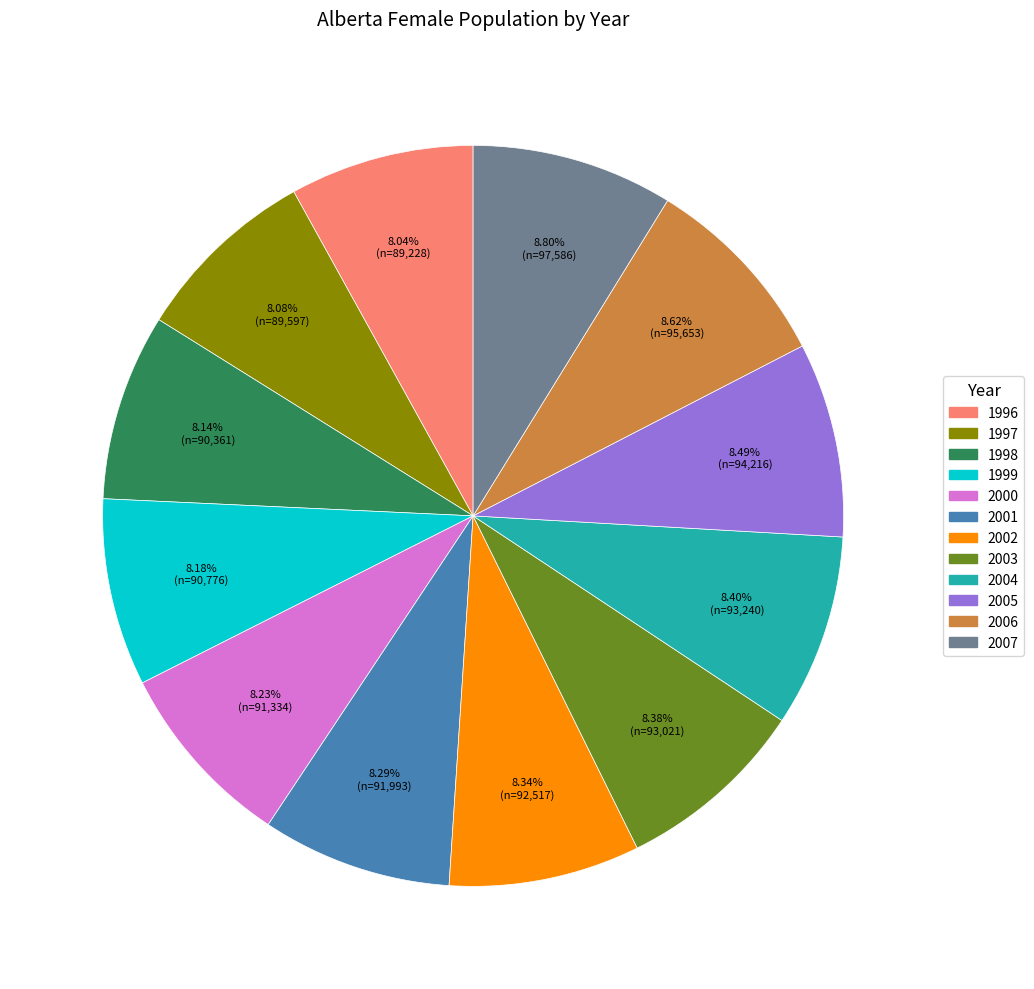

Does 2001 represent more than half of the total?

No